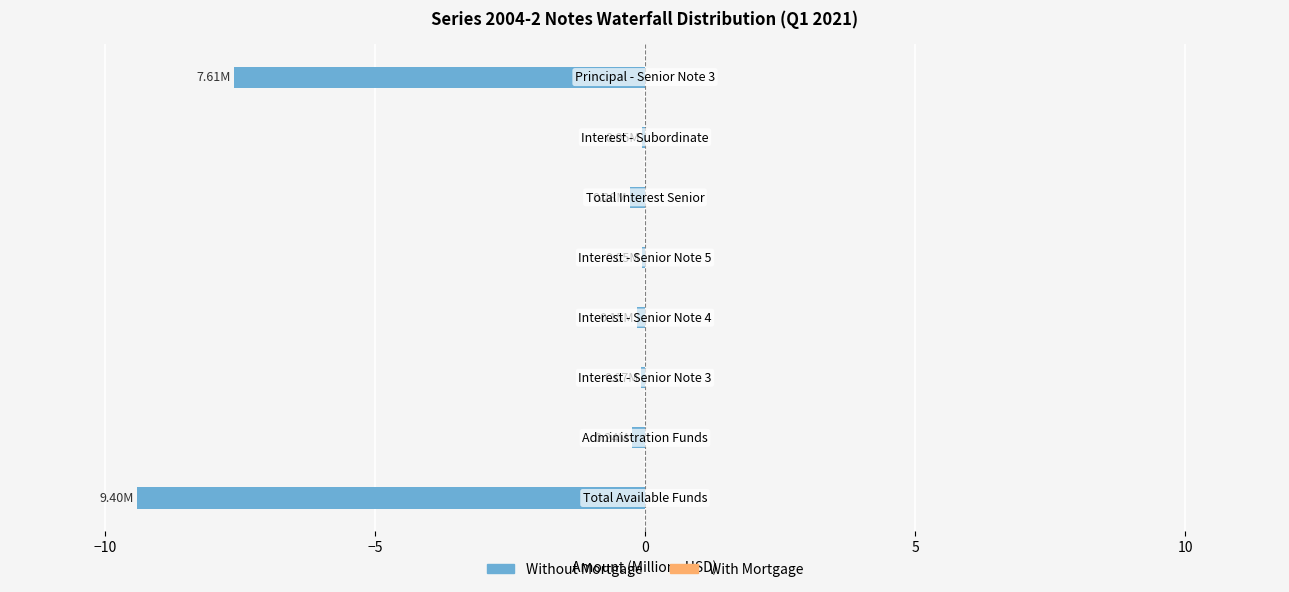

What is the sum of all values?

-17.9